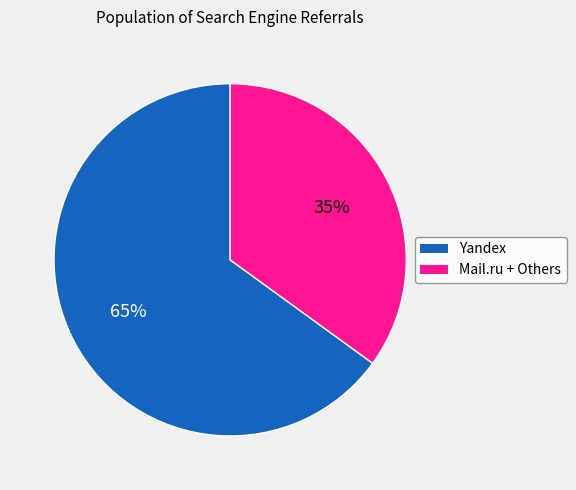

To the nearest percent, what is the difference between the largest and smallest slice percentages?

30%